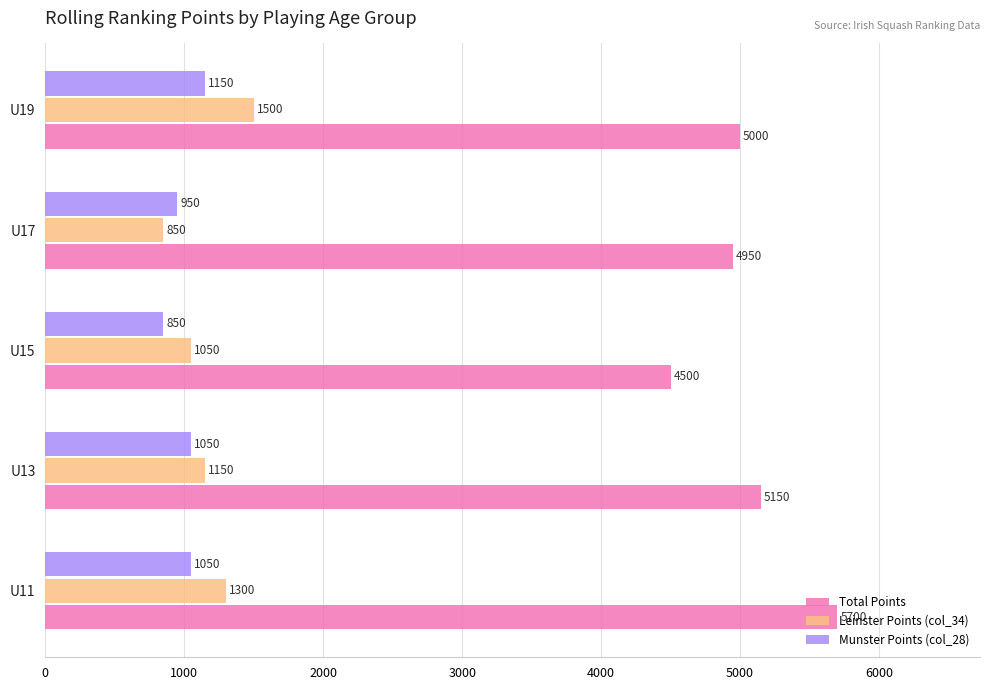

Which series has the largest total across all categories?

Total Points